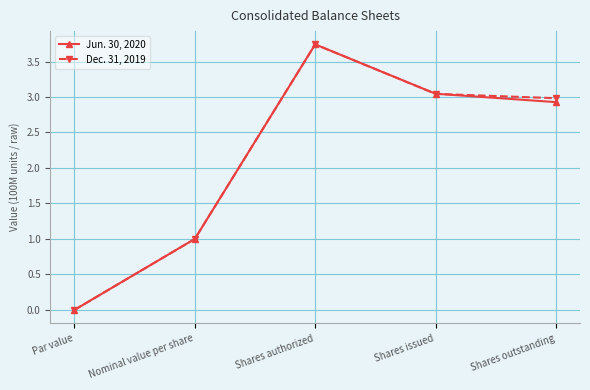

Is the value of Dec. 31, 2019 at Shares outstanding greater than the value of Jun. 30, 2020 at Shares authorized?

No